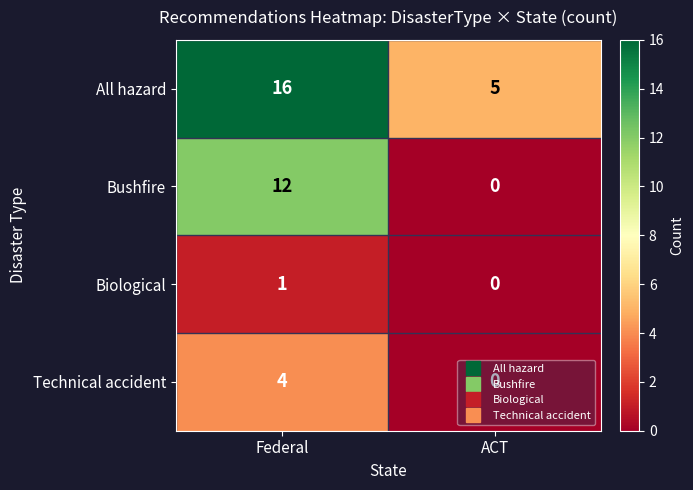

Which series has the largest total across all categories?

All hazard